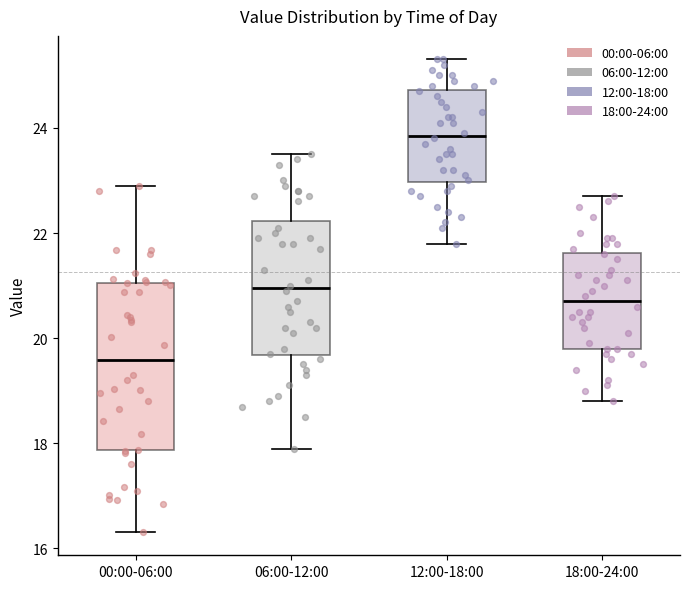

Which box is the tallest, from its lower edge to its upper edge?

00:00-06:00